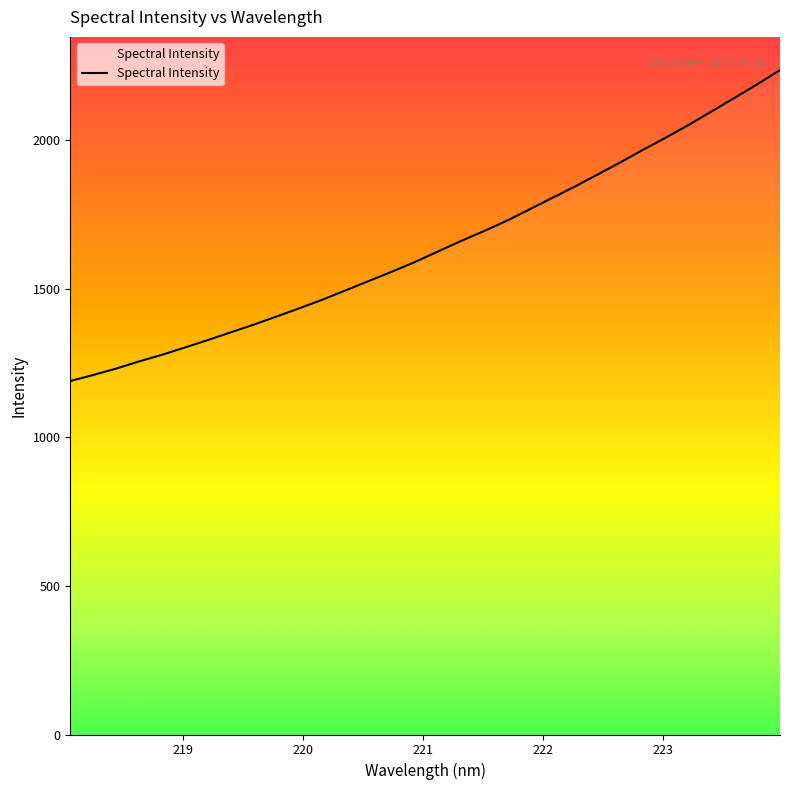

What is the greatest value displayed?

2235.5